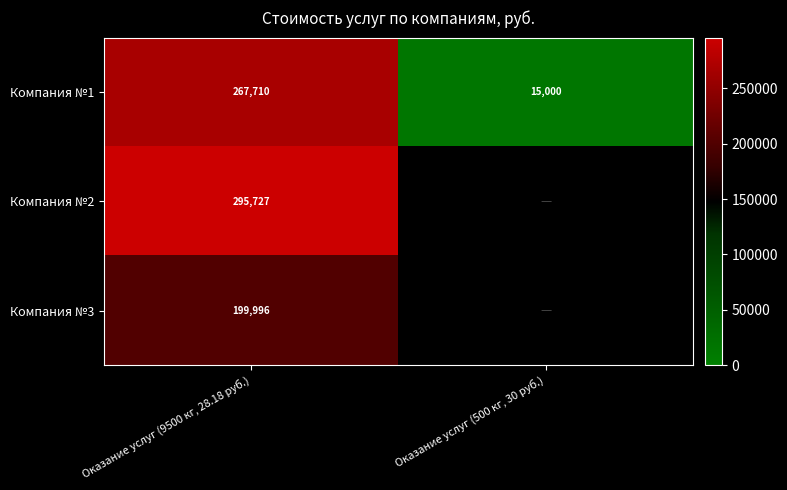

At Оказание услуг (9500 кг, 28.18 руб.), list the series in order from largest to smallest.

Компания №2, Компания №1, Компания №3